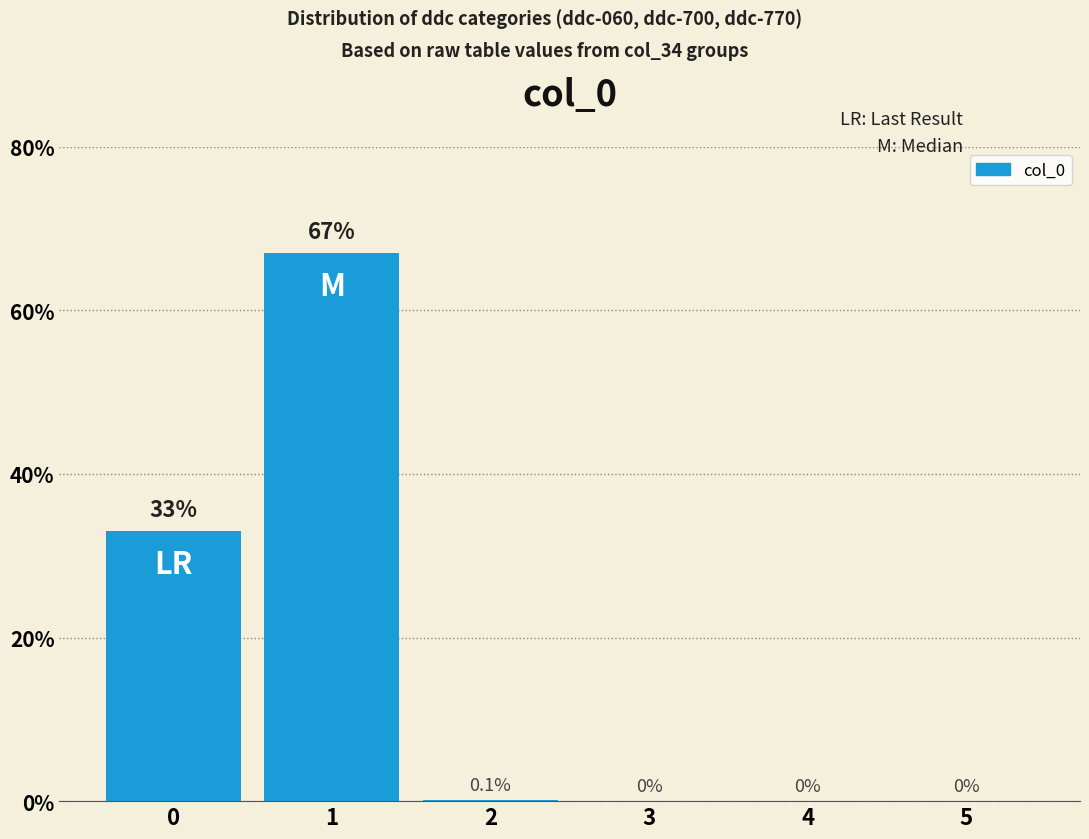

What is the sum of the values at 5 and 1?

67.0